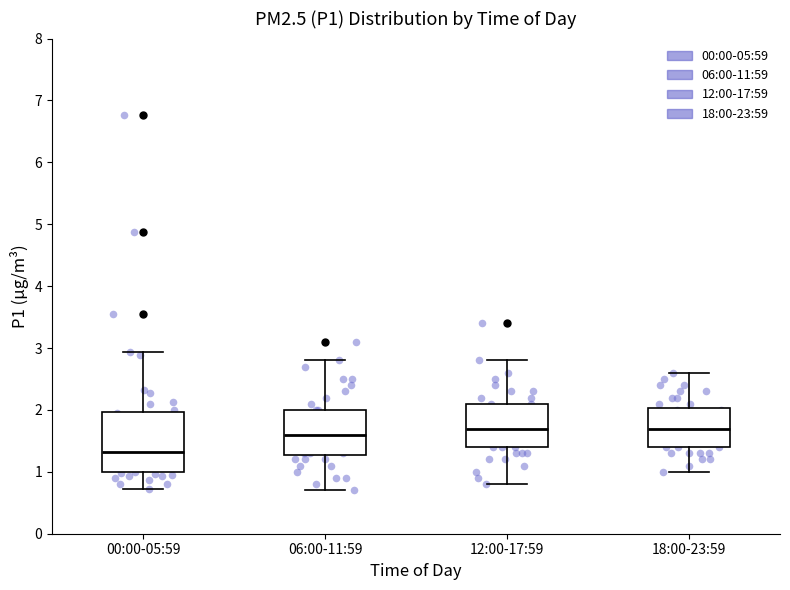

Where does the median line of the box for 06:00-11:59 sit on the y-axis? The values are not printed on the chart, so give them approximately, as read against the axis.

1.6